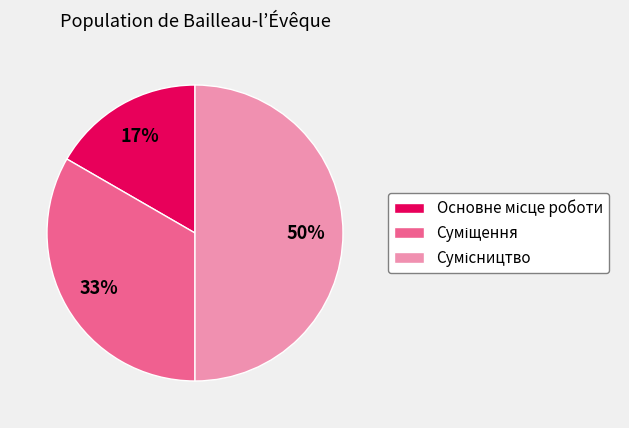

To the nearest percent, what is the average slice percentage?

33%